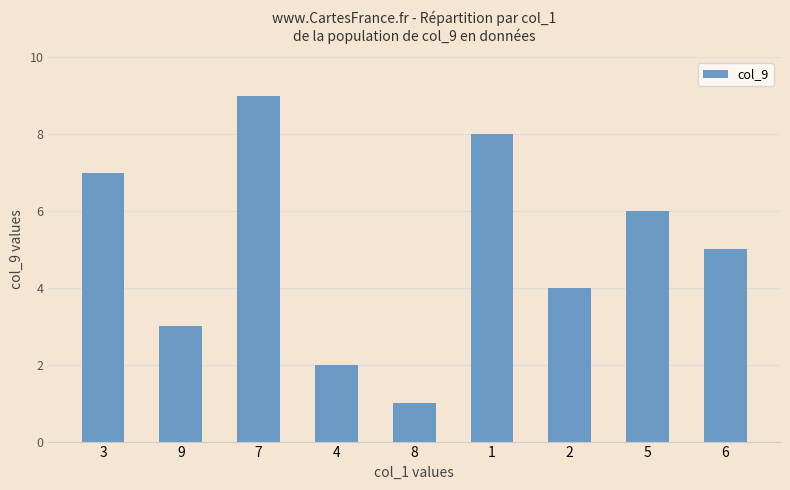

What is the smallest value displayed?

1